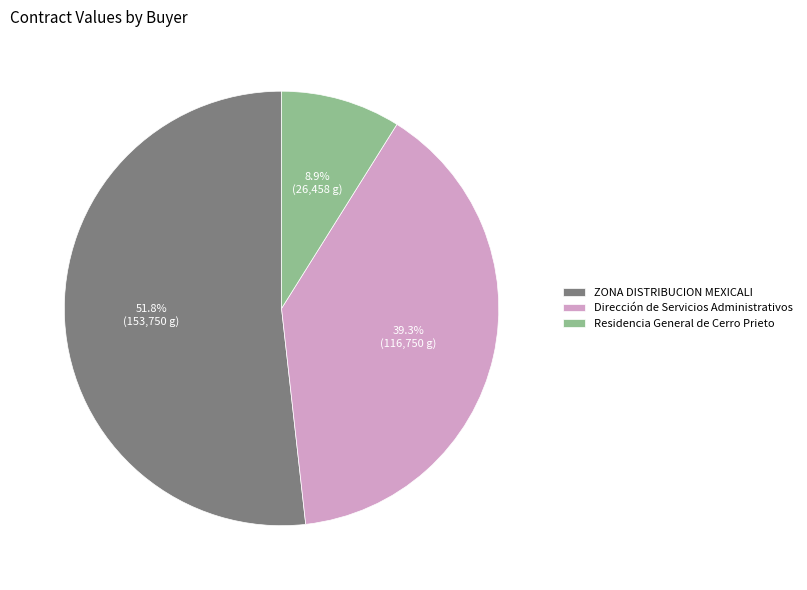

How many segments does this pie chart have?

3